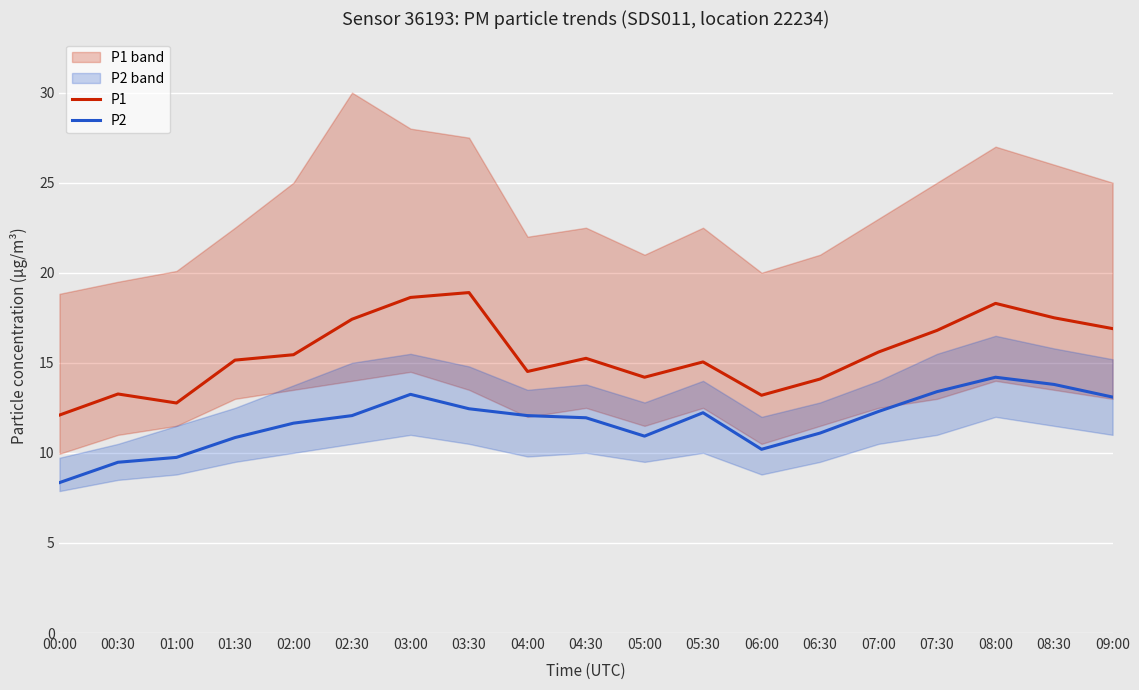

True or false: P1 and P2 cross at least once.

False